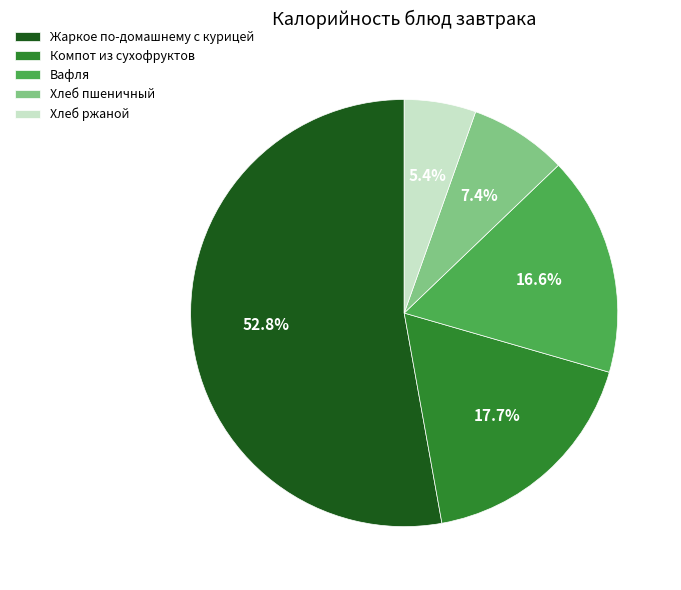

What is the largest slice in the pie chart?

Жаркое по-домашнему с курицей